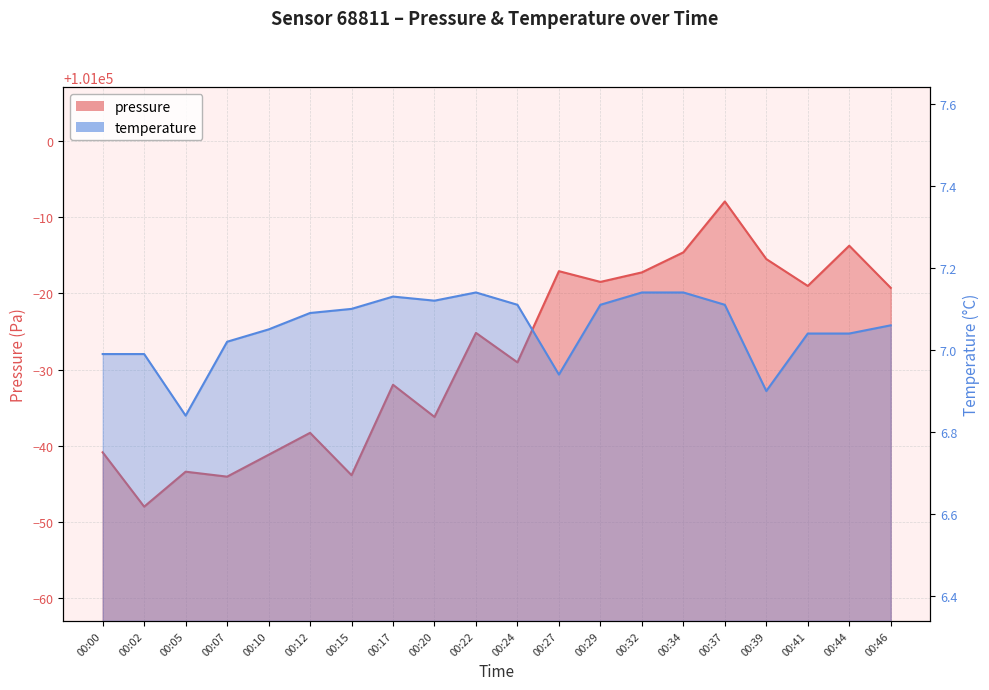

What is the total value across all series at 00:27?

100989.9